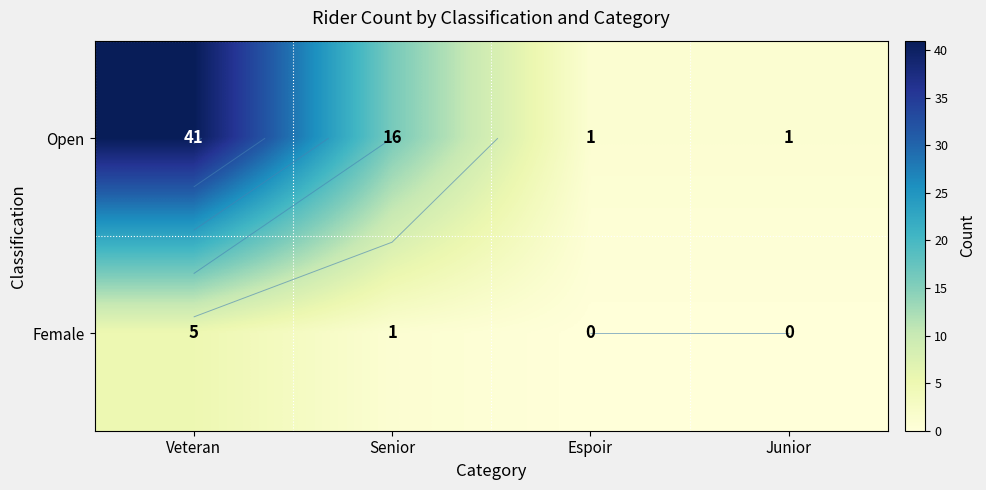

Rank the series at Veteran from highest to lowest value.

Open, Female